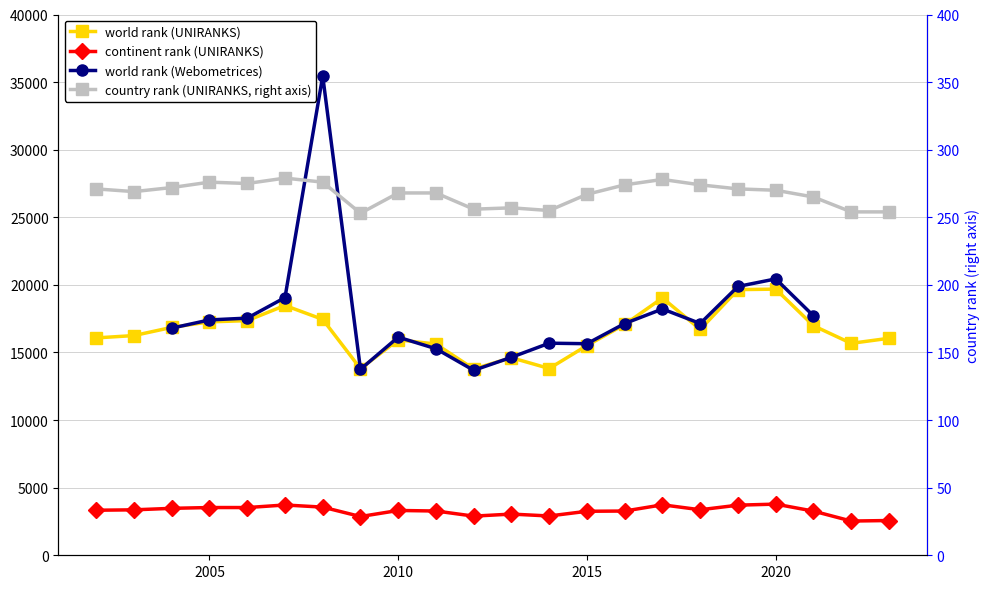

What is the value of the country rank (UNIRANKS) point at the 7th from the left?

276